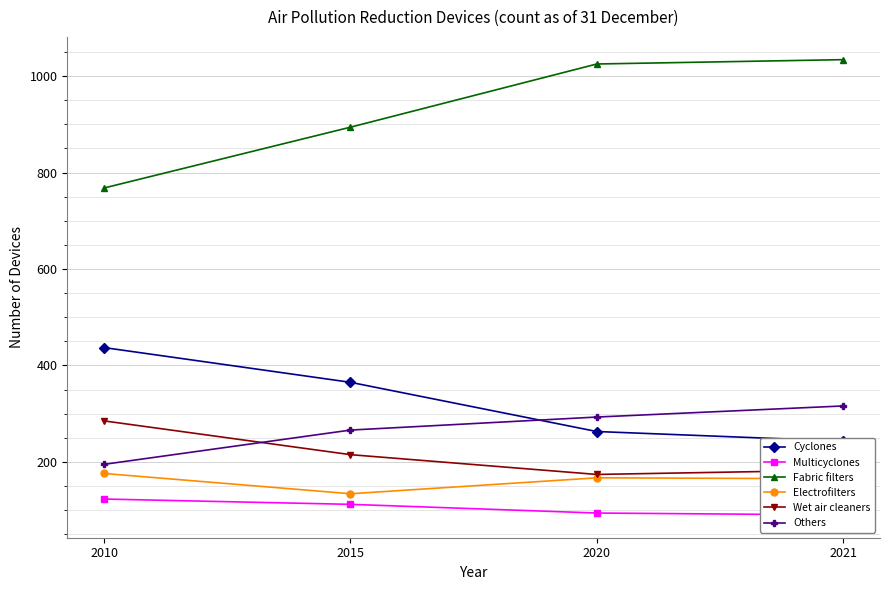

Is it true that Electrofilters equals 260 at 2021?

False